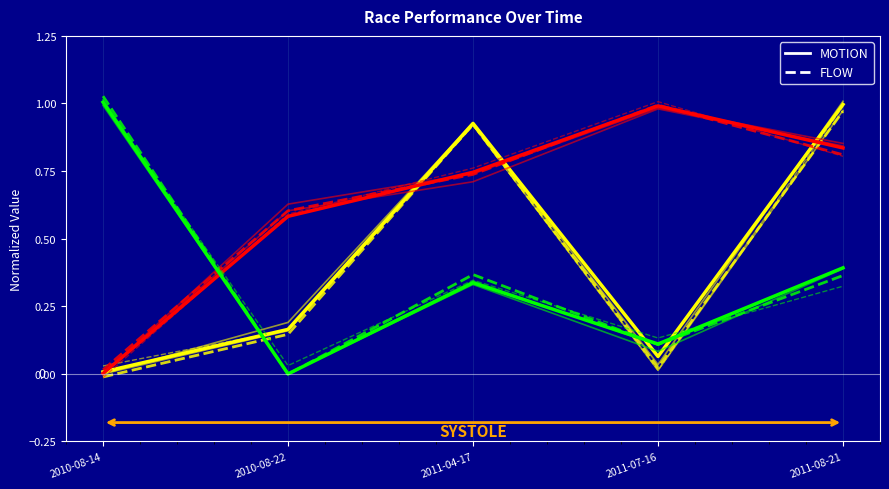

How many lines are shown in the chart?

6